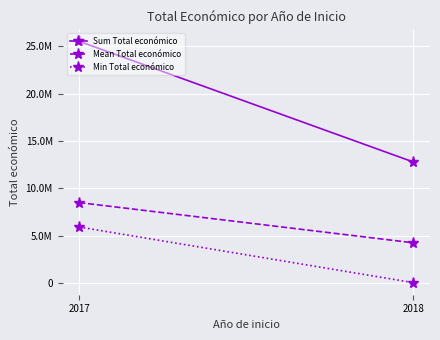

What is the average value of the Min Total económico series?

2994001.0